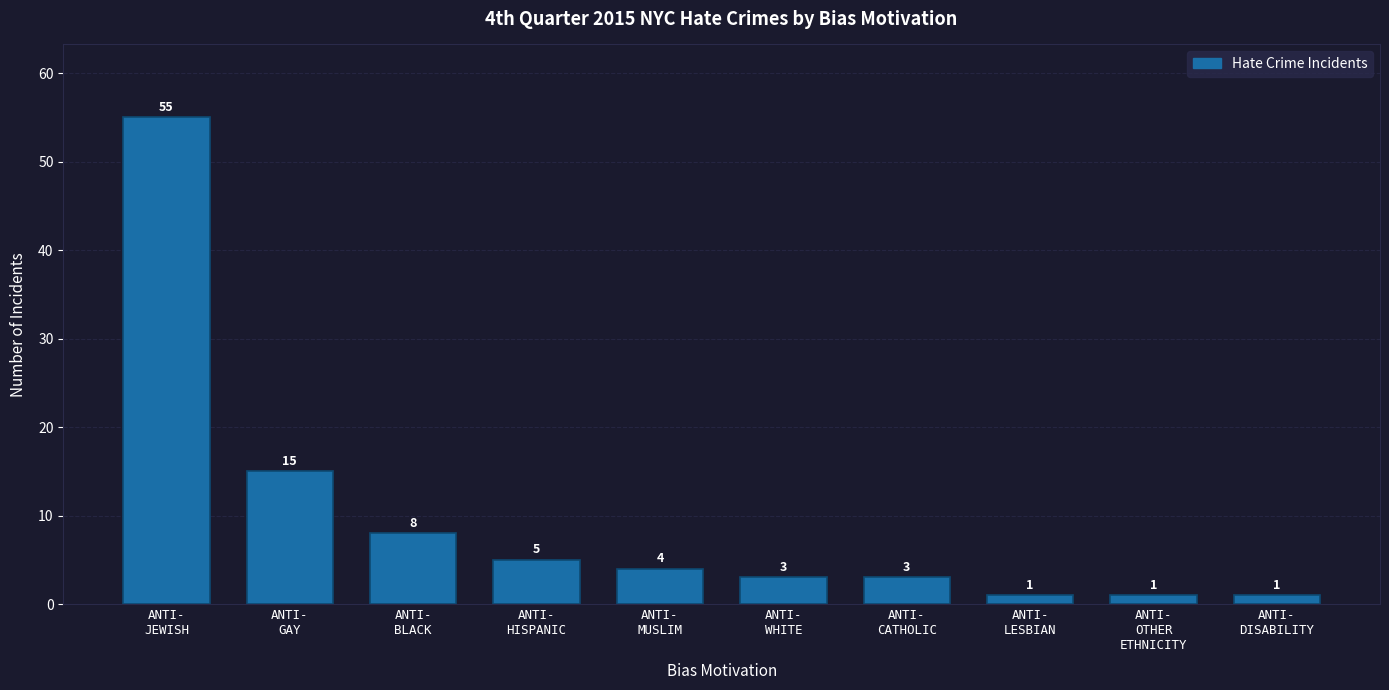

Reading left to right, what are all the values shown in this chart?

55	15	8	5	4	3	3	1	1	1